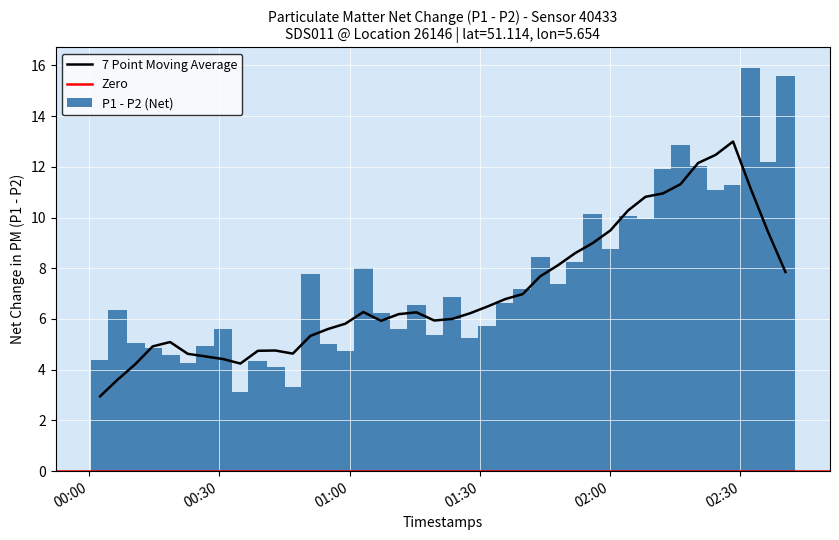

What is the sum of all P1 values?

1083.1